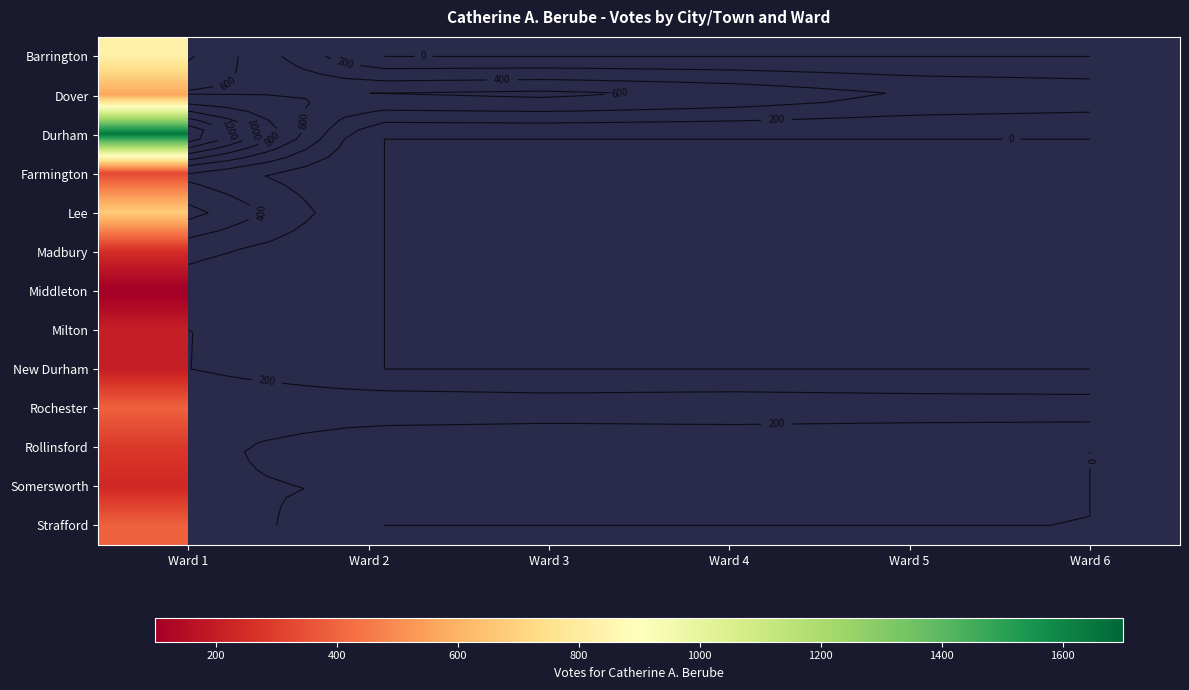

Which has a higher value, Ward 3 or Ward 4?

Ward 3